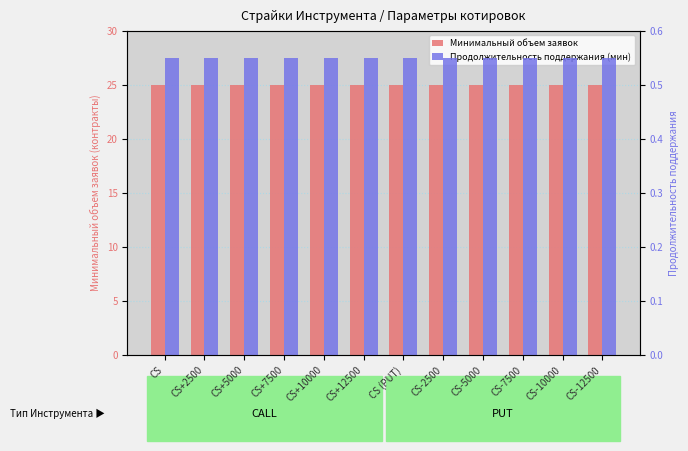

At how many categories does at least one series exceed 20?

12